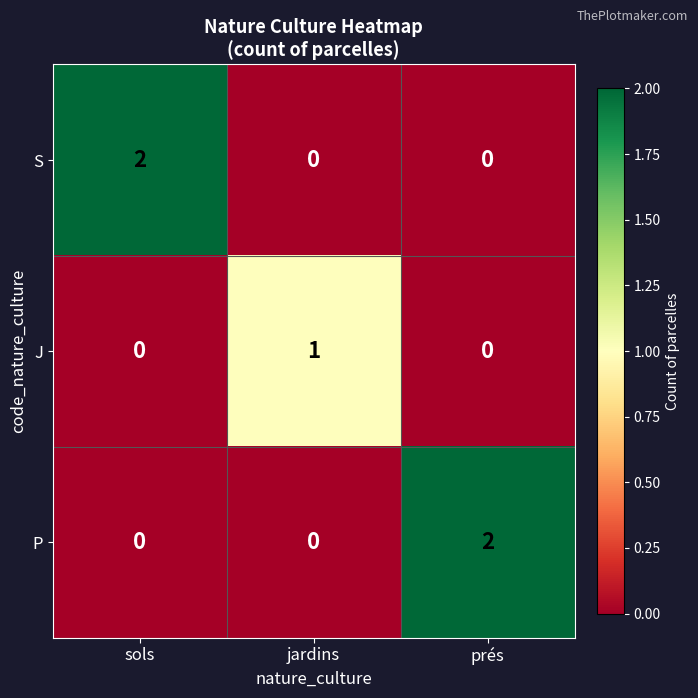

Is the value of S at sols greater than the value of P at jardins?

Yes